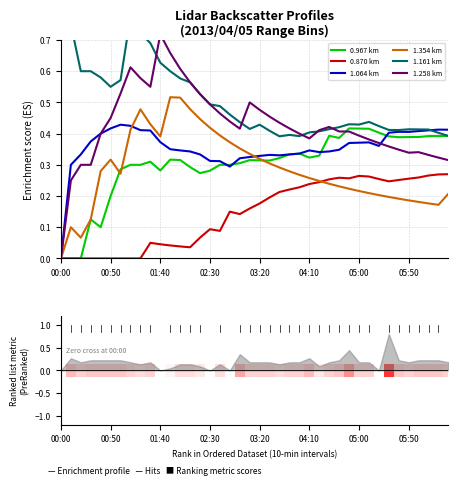

Which label corresponds to the smallest value in the chart?

00:00